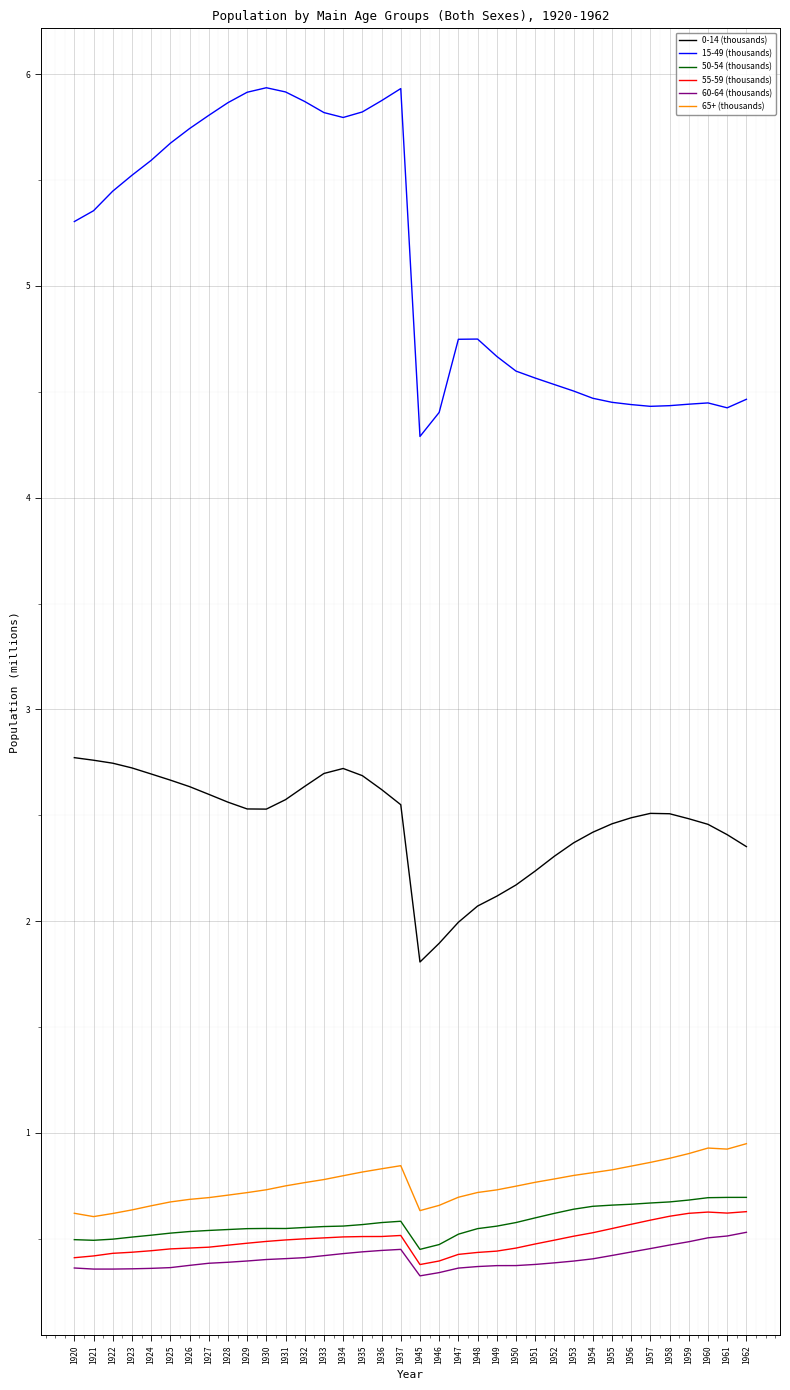

The value of 50-54 (thousands) at 1954 is 0.7. True or false?

True